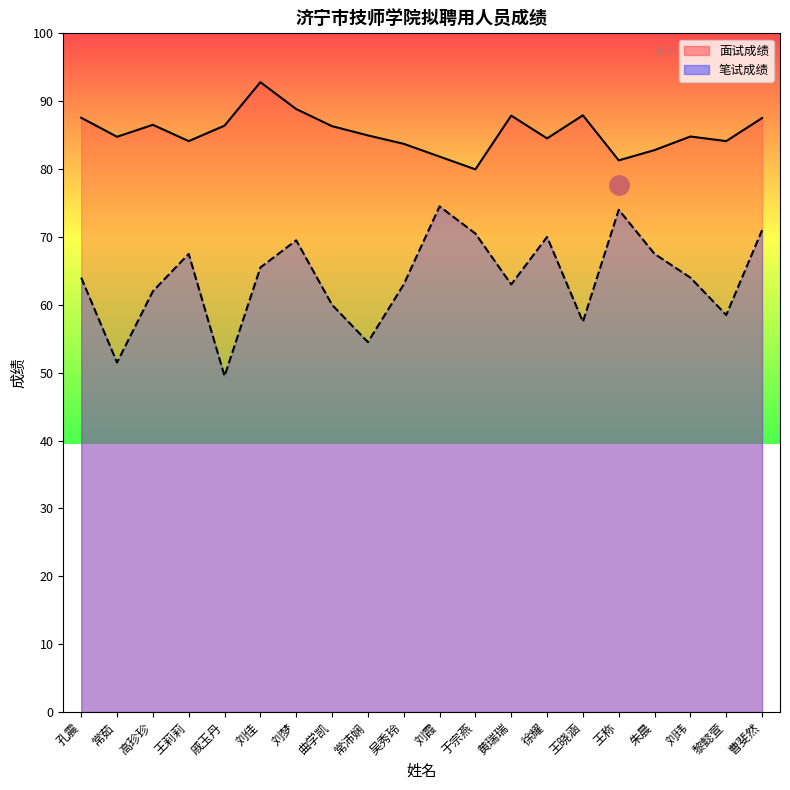

True or false: 笔试成绩 and 面试成绩 intersect in this chart.

False